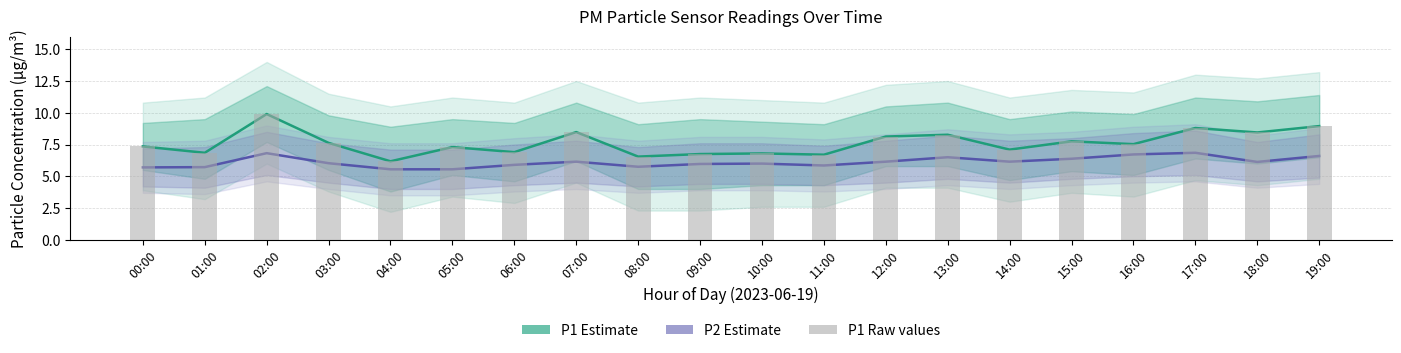

At which category is the sum across all series the highest?

02:00